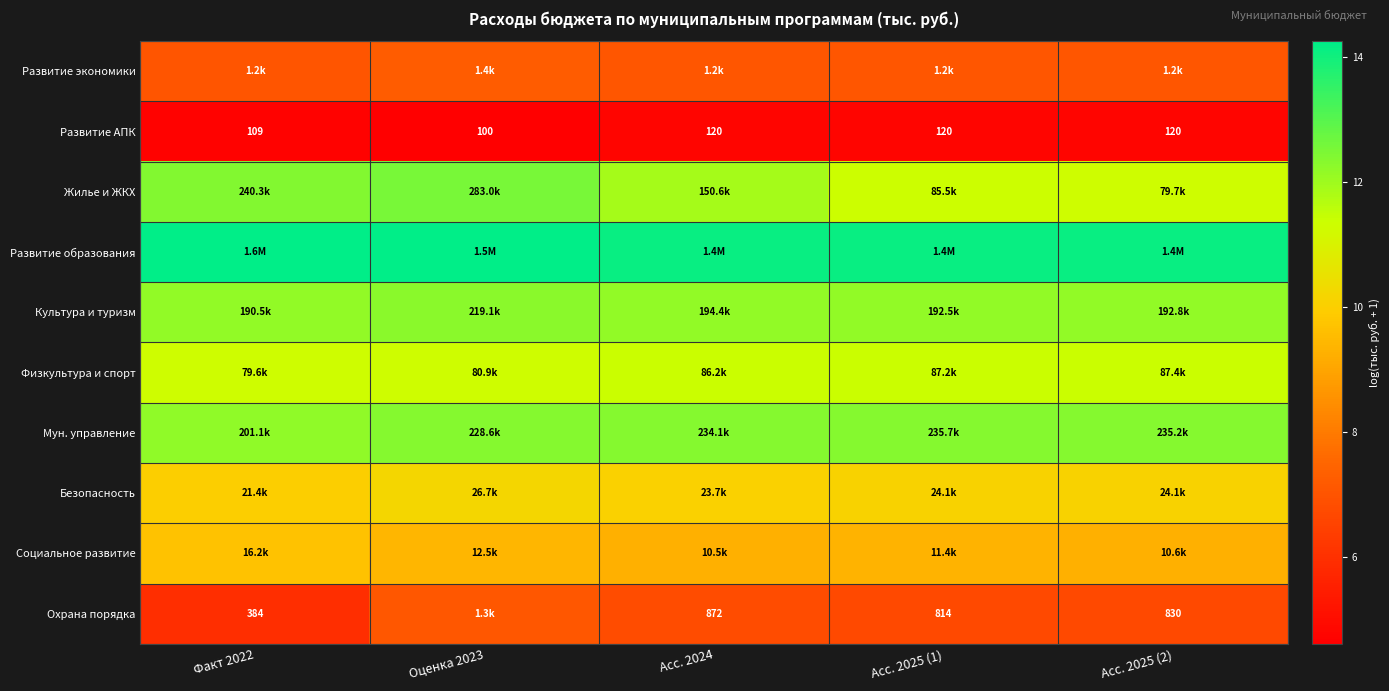

The Жилье и ЖКХ series shows 4.0 at Асс. 2025 (2). True or false?

False